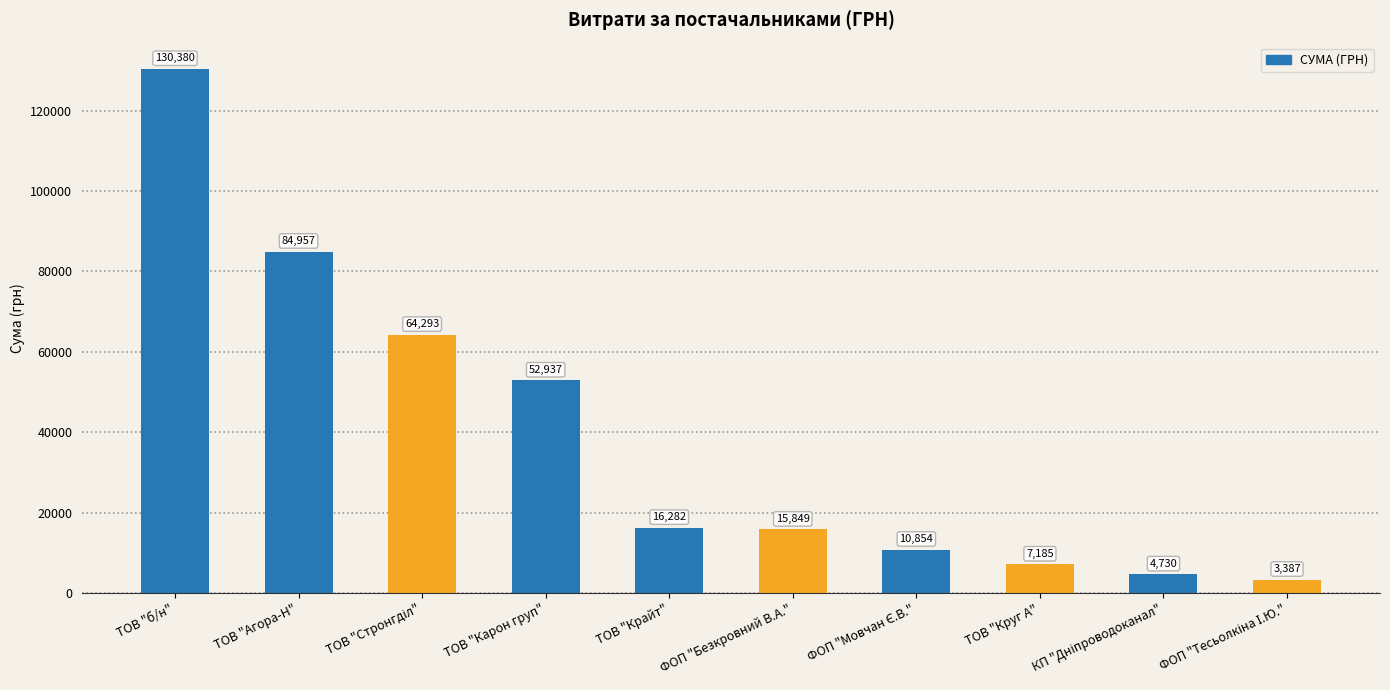

Is it true that the value at ТОВ "Крайт" is 16282.1?

True